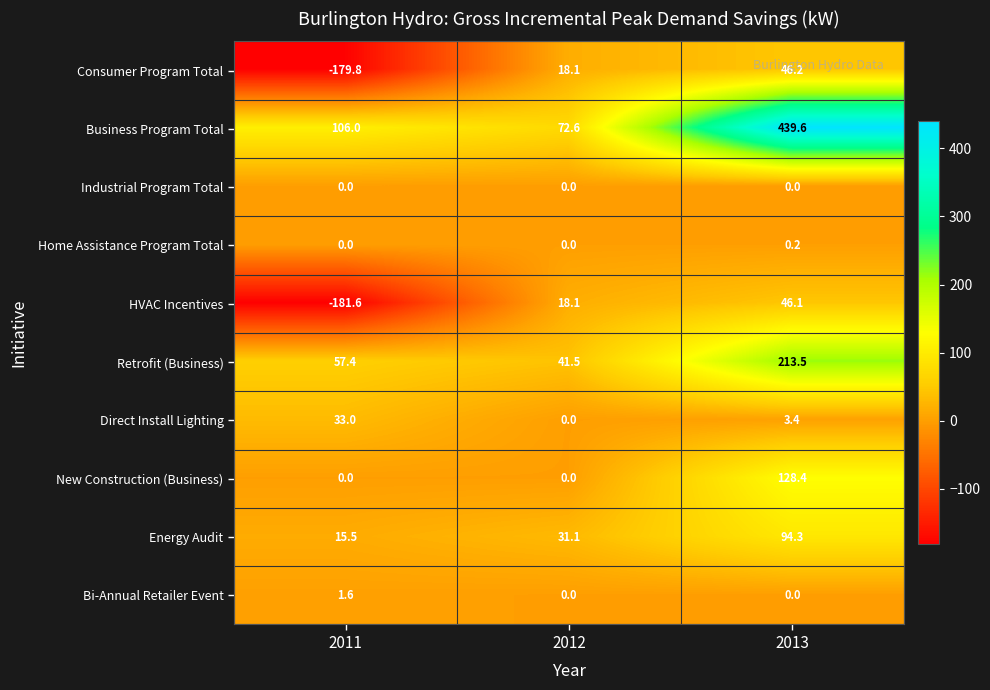

How many categories are shown in the chart?

3